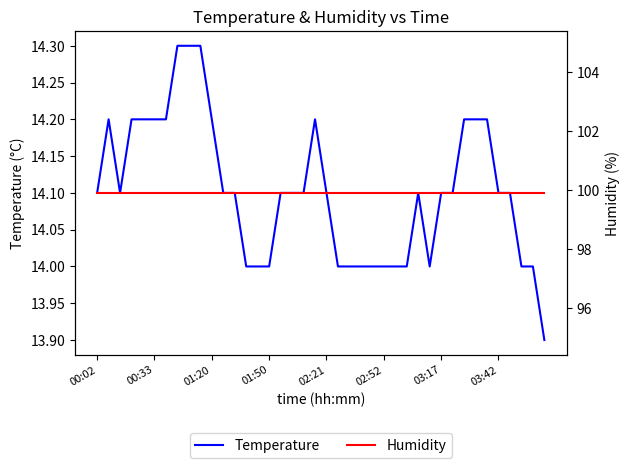

Which category has the lowest value in the Humidity series?

00:02